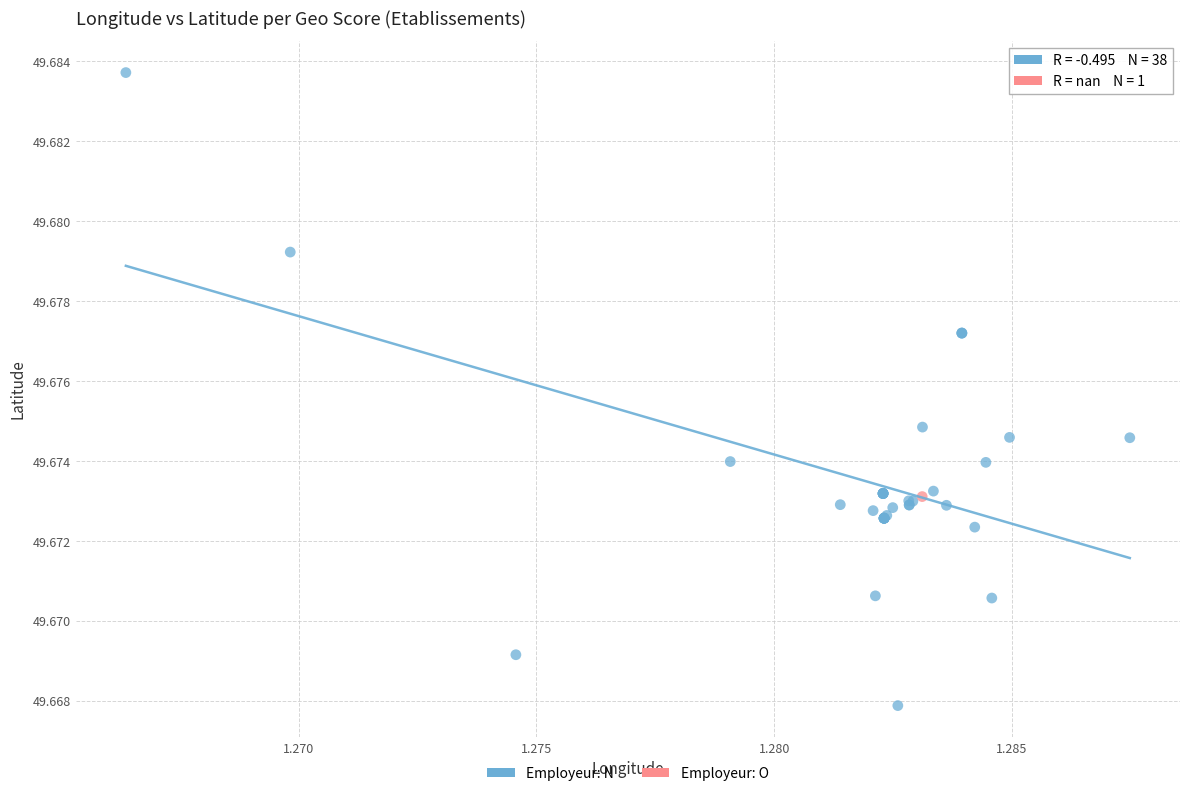

What are all the series names shown in the legend?

Employeur: N, Employeur: O